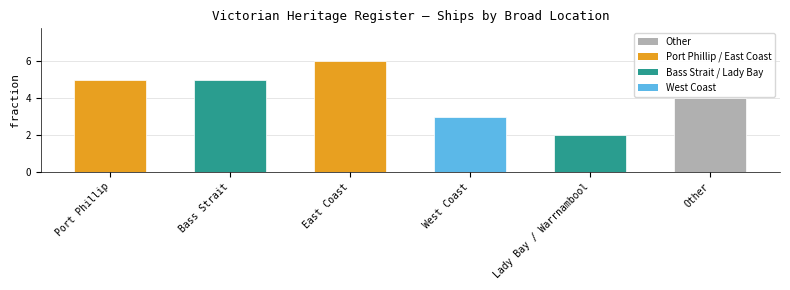

Reading left to right, what are all the values shown in this chart?

Port Phillip=5	Bass Strait=5	East Coast=6	West Coast=3	Lady Bay / Warrnambool=2	Other=4